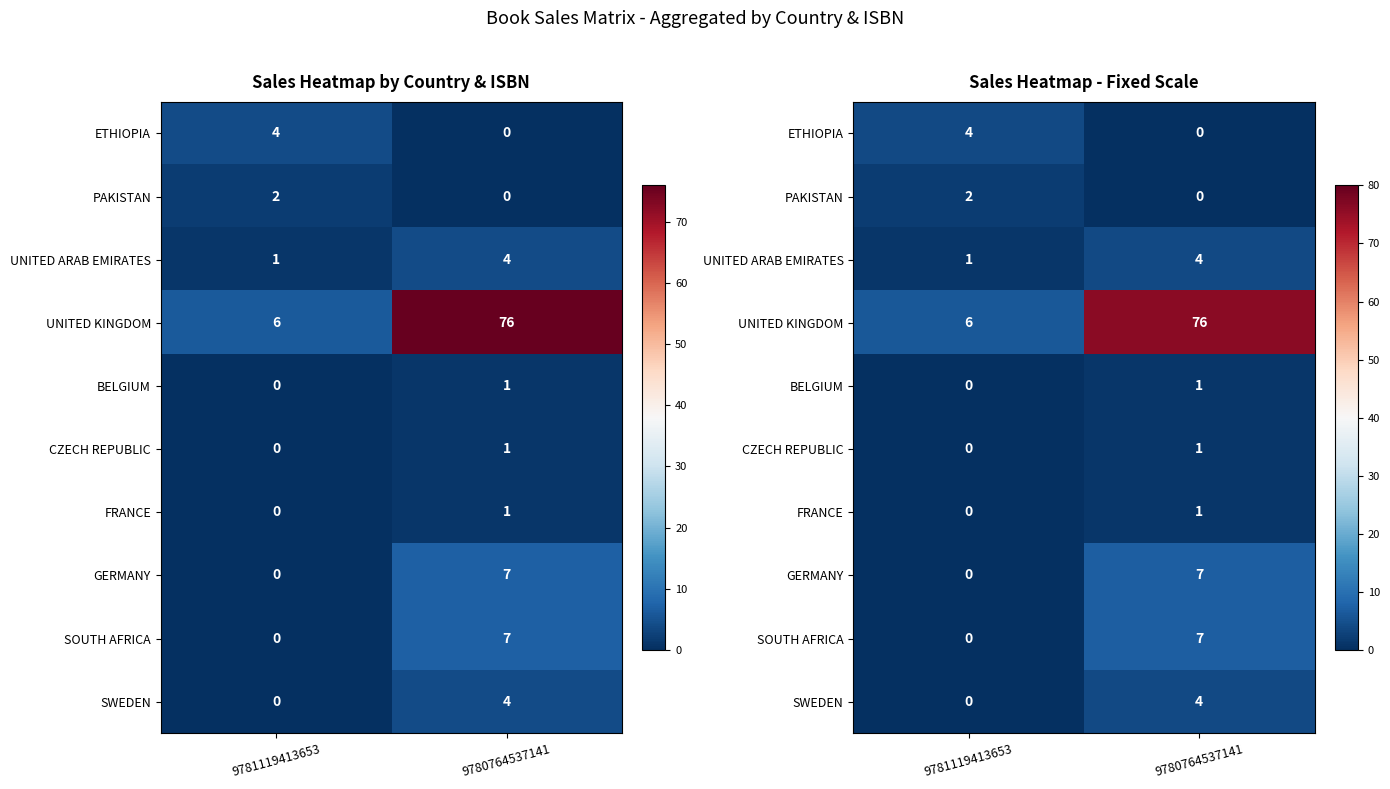

How many distinct data groups are displayed?

10